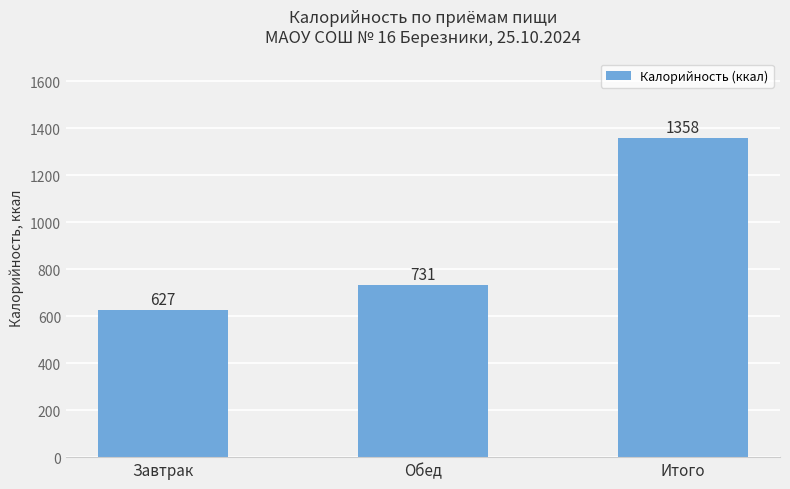

What position from the right is Обед?

2